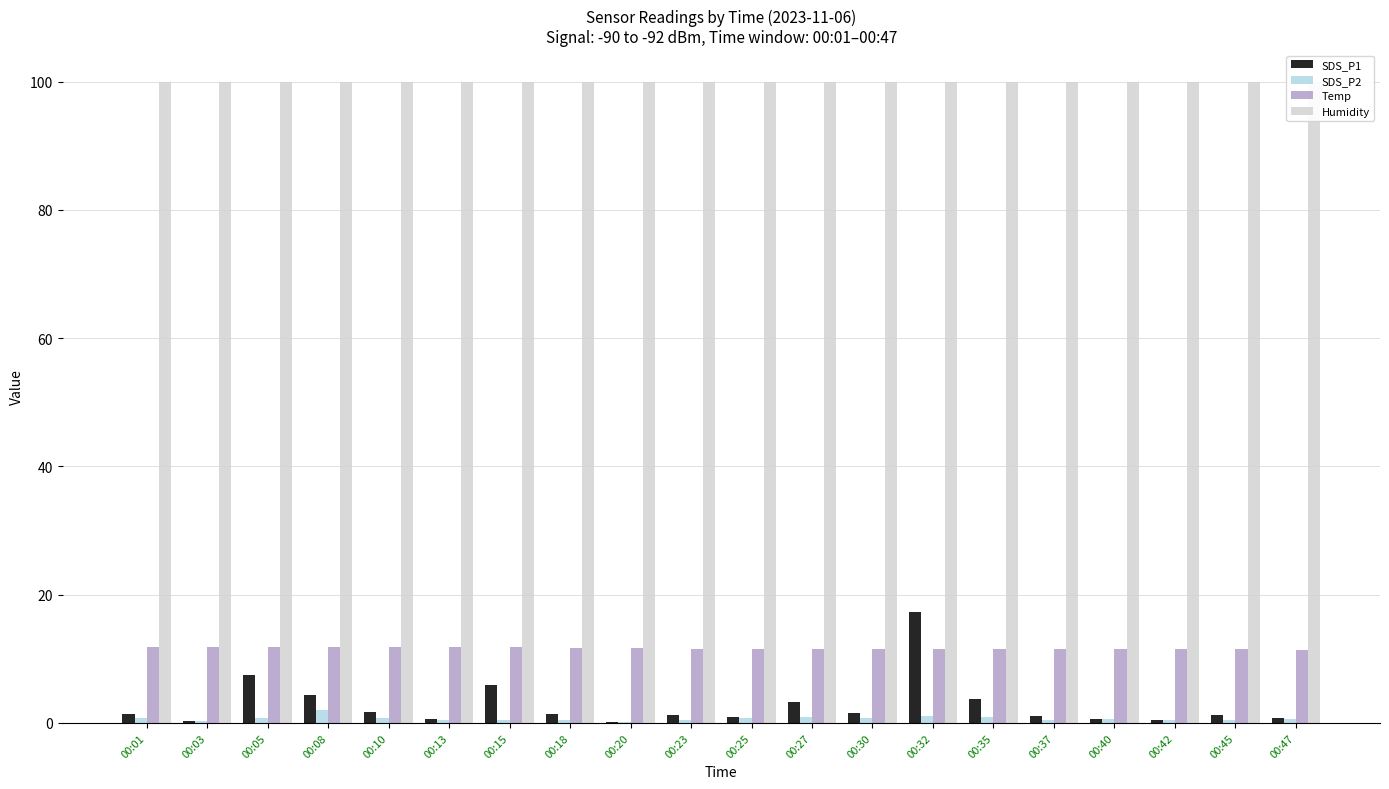

What is the average value of the SDS_P1 series?

2.8